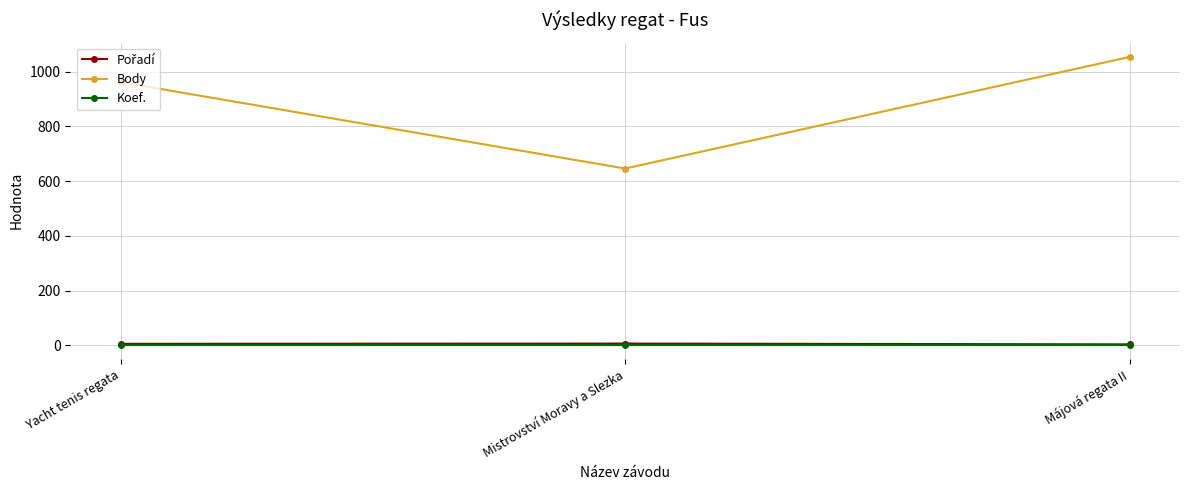

List the labels in order of Body value, smallest first.

Mistrovství Moravy a Slezka, Yacht tenis regata, Májová regata II